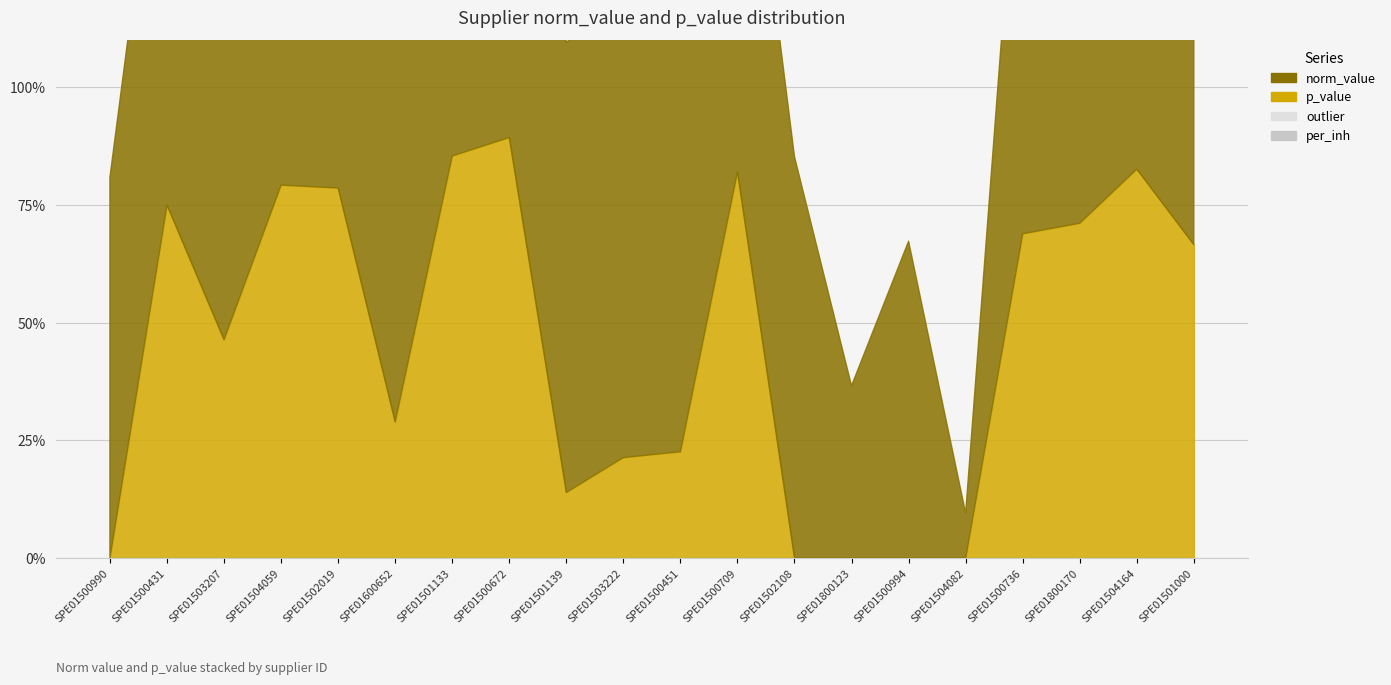

How many lines are shown in the chart?

4